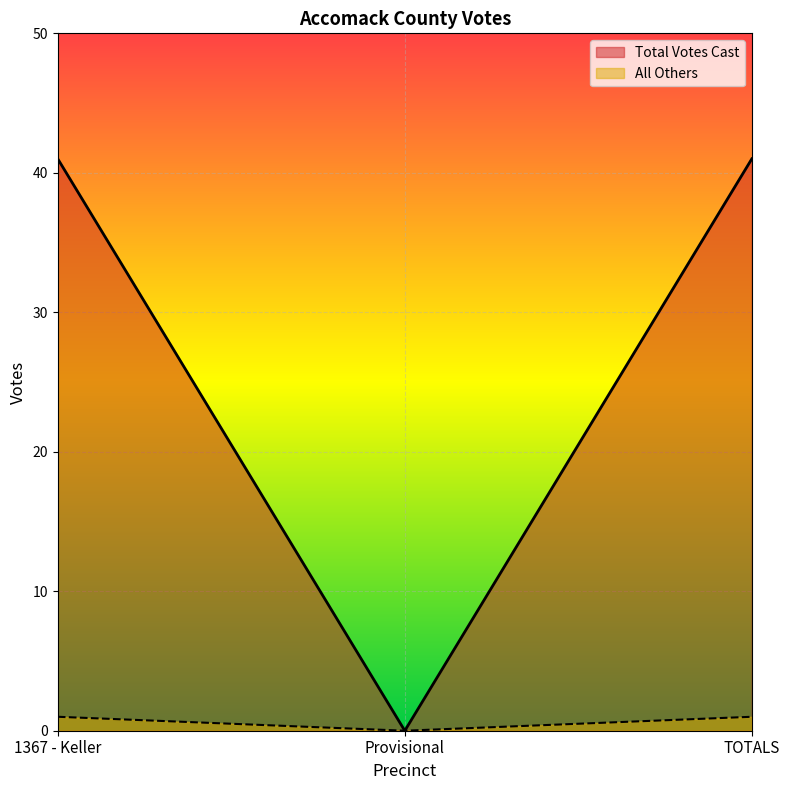

What is the highest value of the All Others series?

1